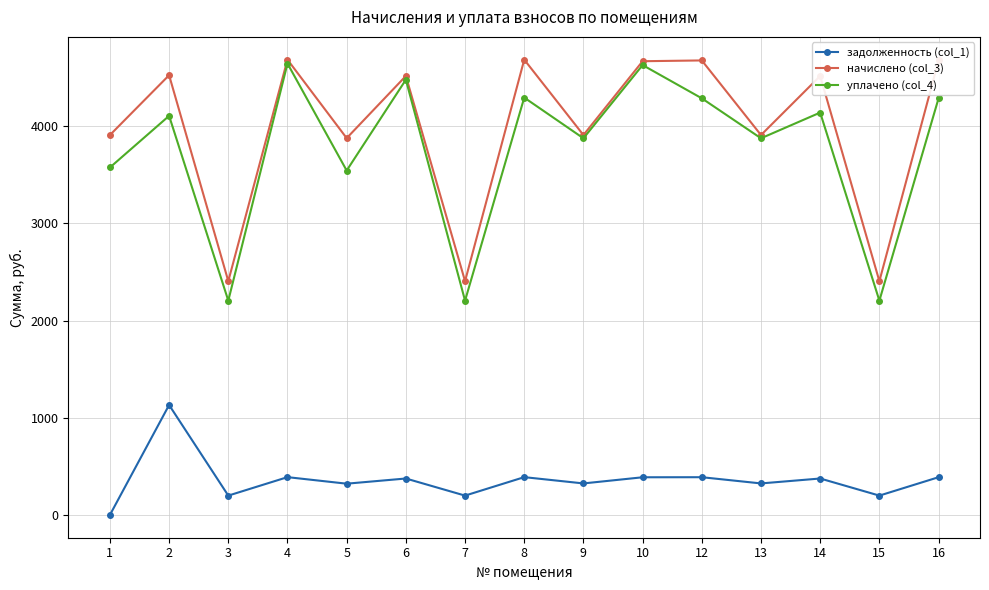

In начислено (col_3), how many points are higher than both neighbors (excluding endpoints)?

6